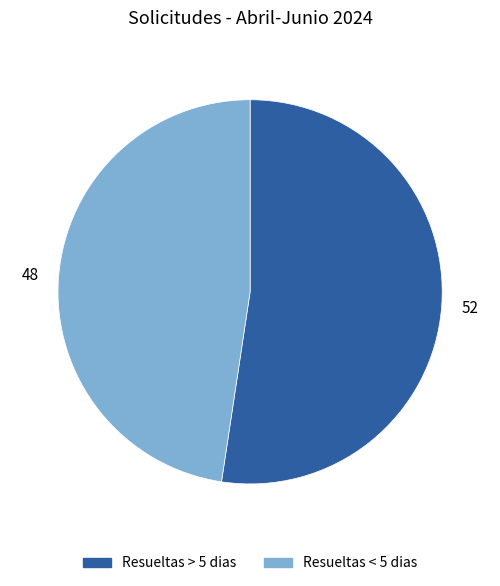

Rank the categories by value from lowest to highest.

Resueltas < 5 dias, Resueltas > 5 dias